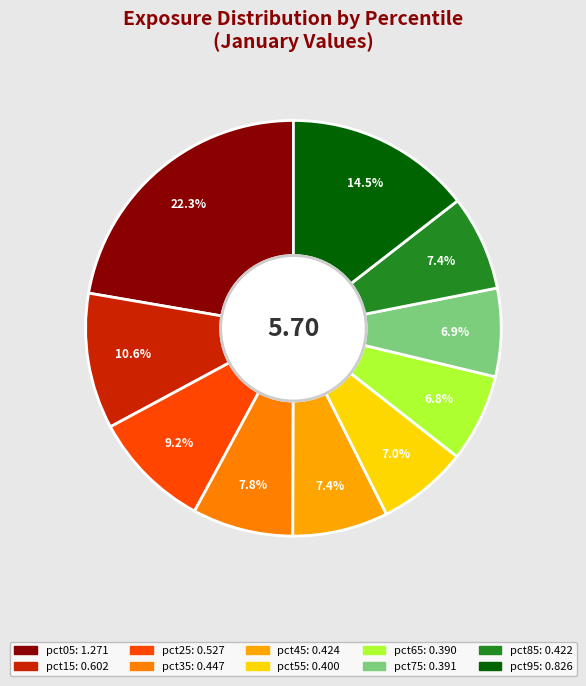

The pct95 slice represents 14% of the pie. True or false?

True